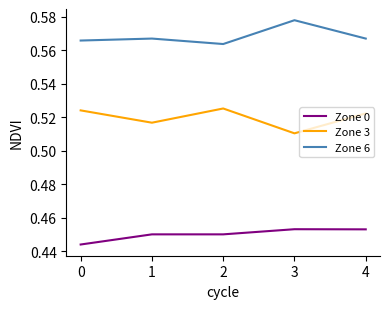

Which label corresponds to the largest value in the chart?

3